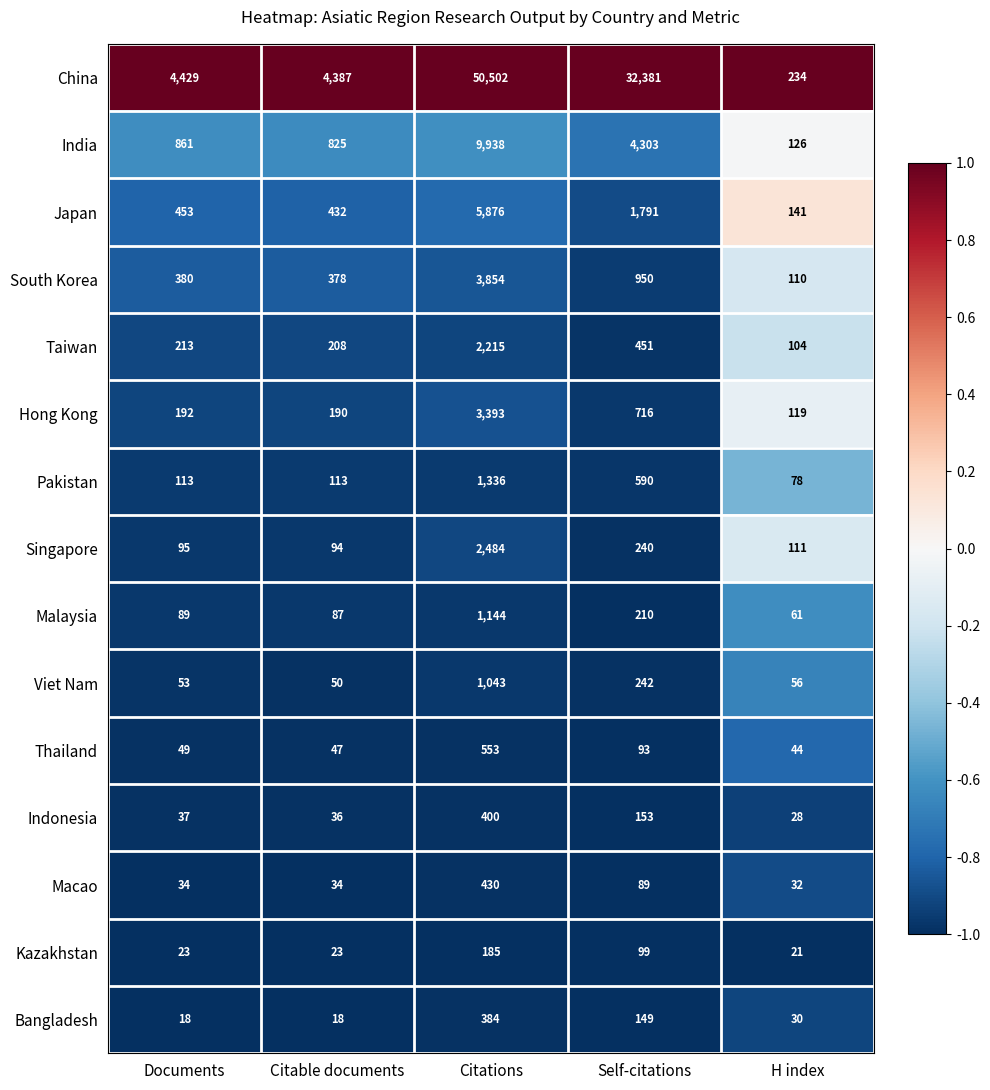

Which series has the largest total across all categories?

China